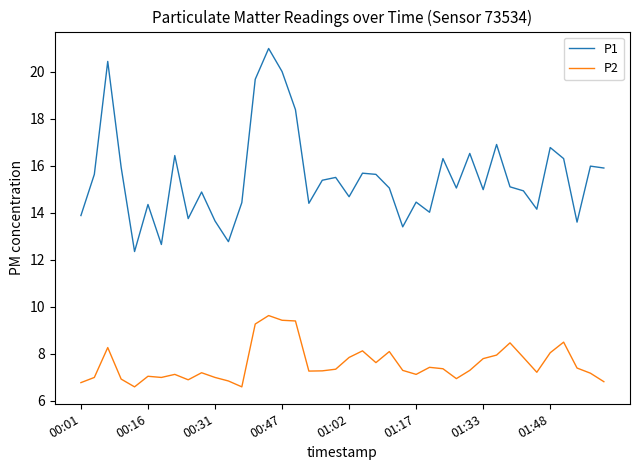

Is this an area chart (filled region under the line)?

No